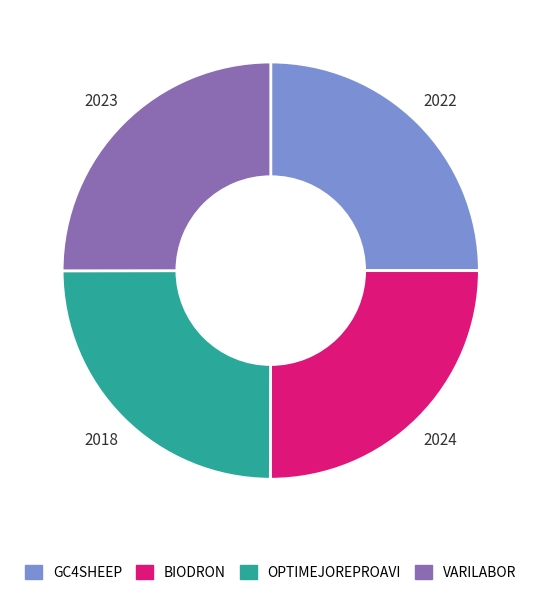

True or false: BIODRON accounts for 15% of the total.

False